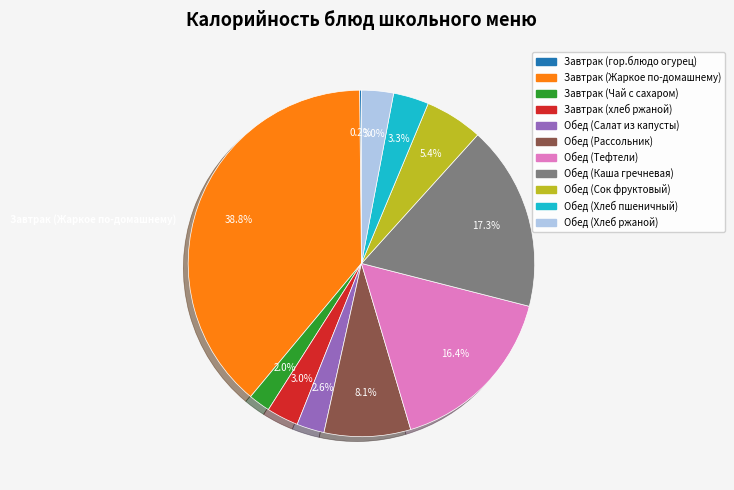

To the nearest percent, what is the combined percentage of Завтрак (Чай с сахаром) and Обед (Хлеб пшеничный)?

5%